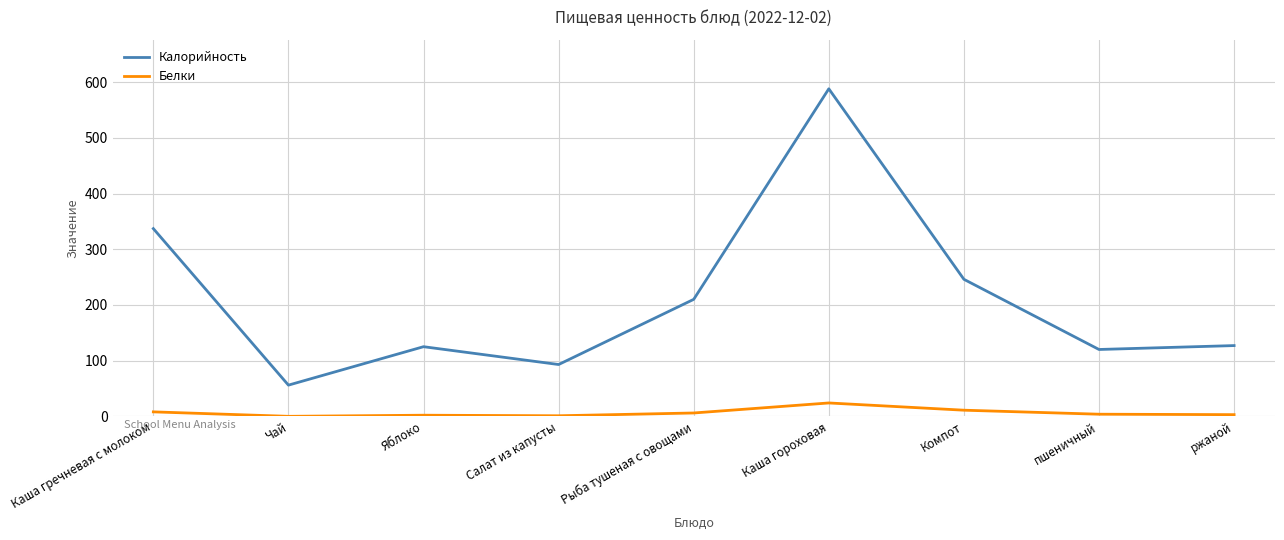

What are all the series names shown in the legend?

Калорийность, Белки